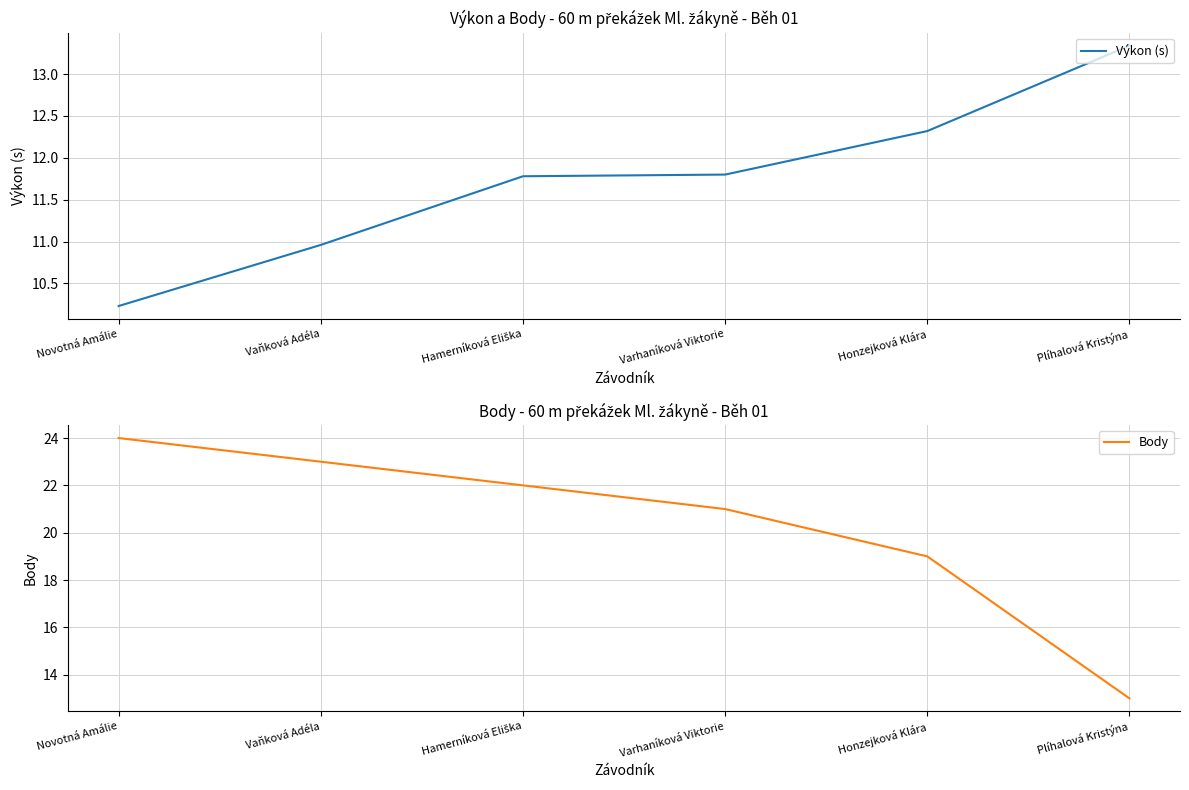

Which has a higher value, Hamerníková Eliška or Varhaníková Viktorie?

Varhaníková Viktorie